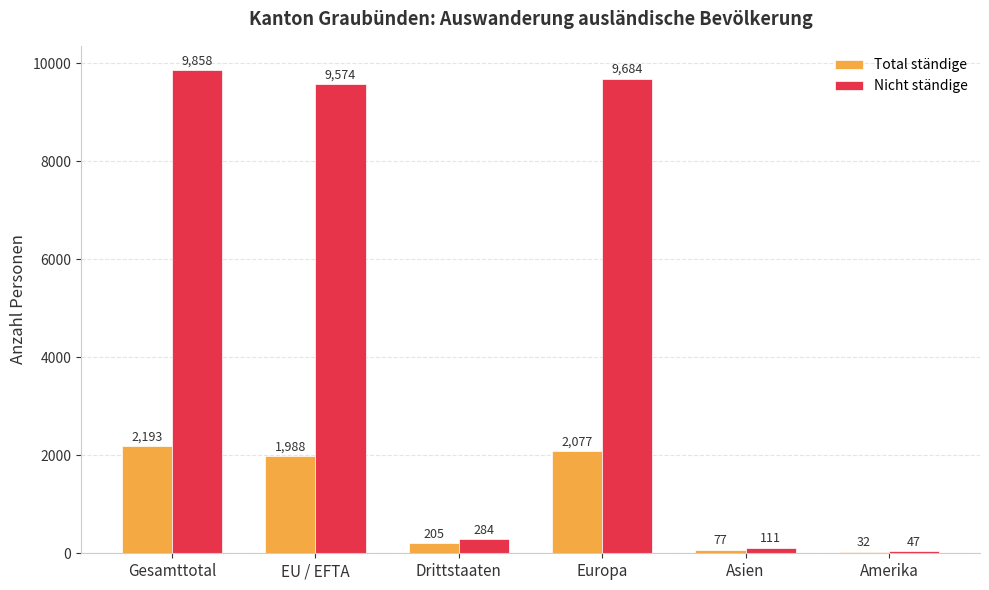

True or false: Nicht ständige has a value of 5544 at Gesamttotal.

False